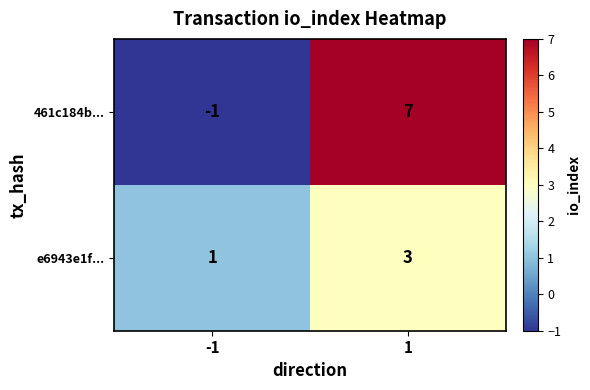

How many negative values does the 461c184b... series have?

1